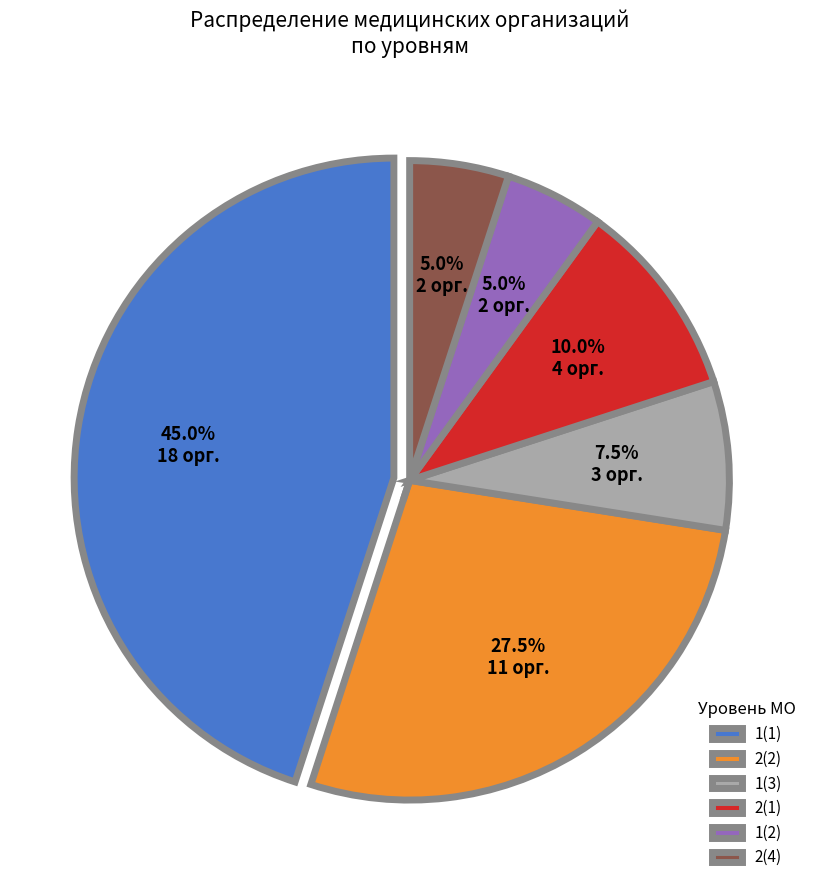

What percentage is NOT represented by 2(2)?

72.5%